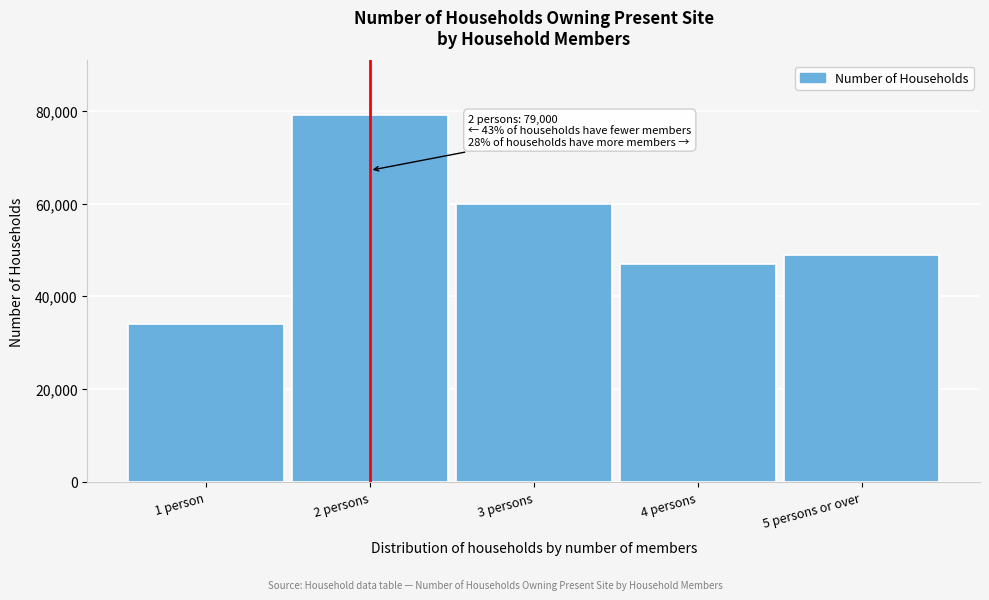

Reading left to right, what are all the values shown in this chart?

1 person=34000	2 persons=79000	3 persons=60000	4 persons=47000	5 persons or over=49000